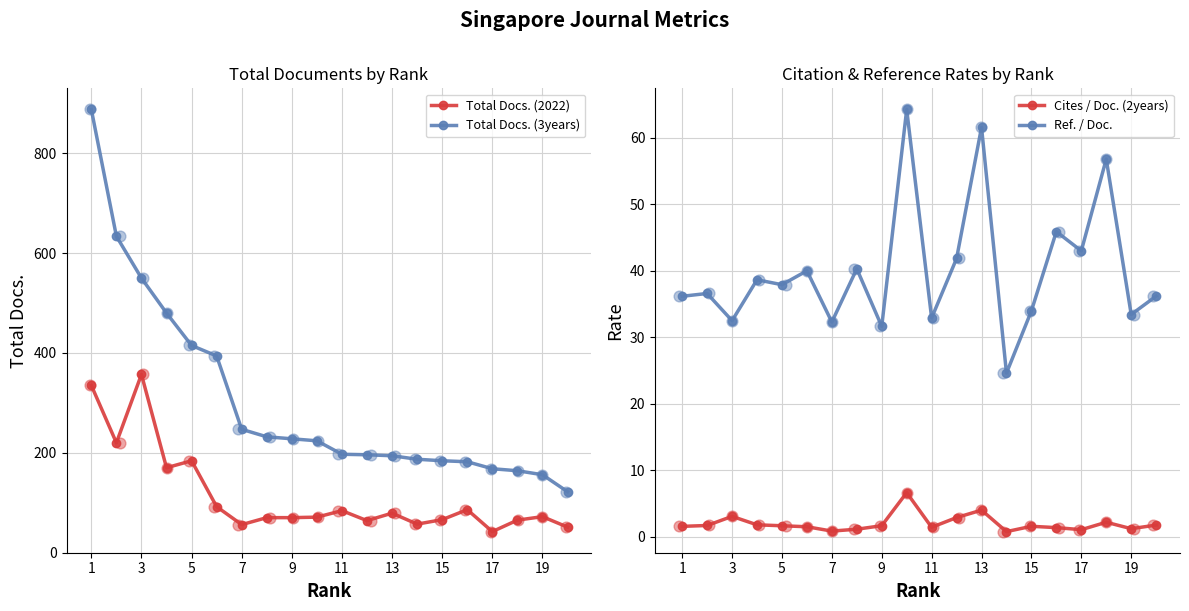

What is the highest value of the Total Docs. (3years) series?

888